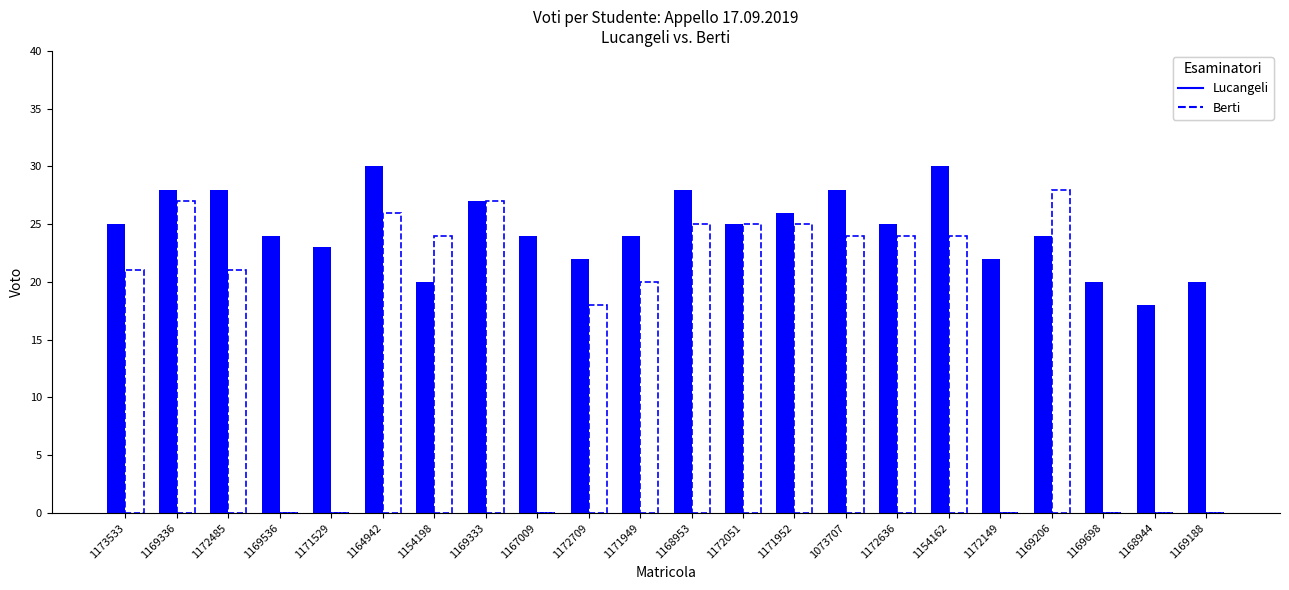

The Berti series shows 0 at 1167009. True or false?

True